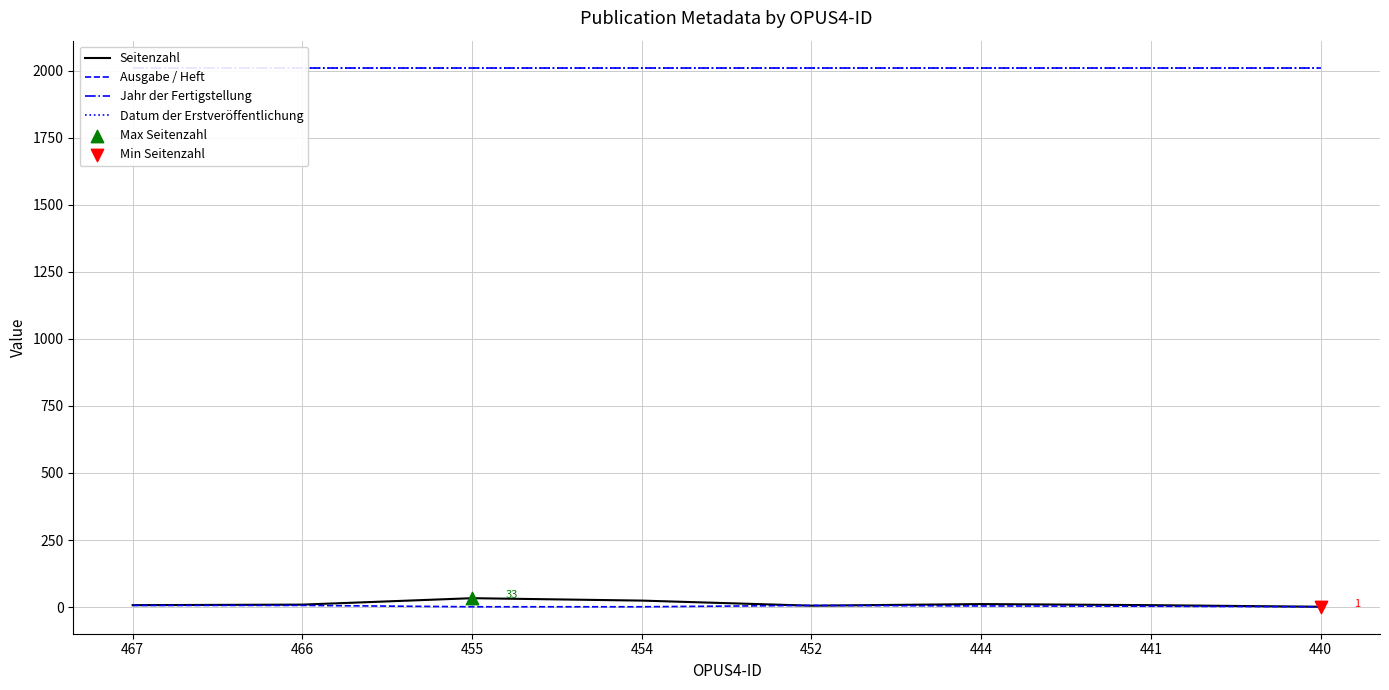

What are all the series names shown in the legend?

Seitenzahl, Ausgabe / Heft, Jahr der Fertigstellung, Datum der Erstveröffentlichung